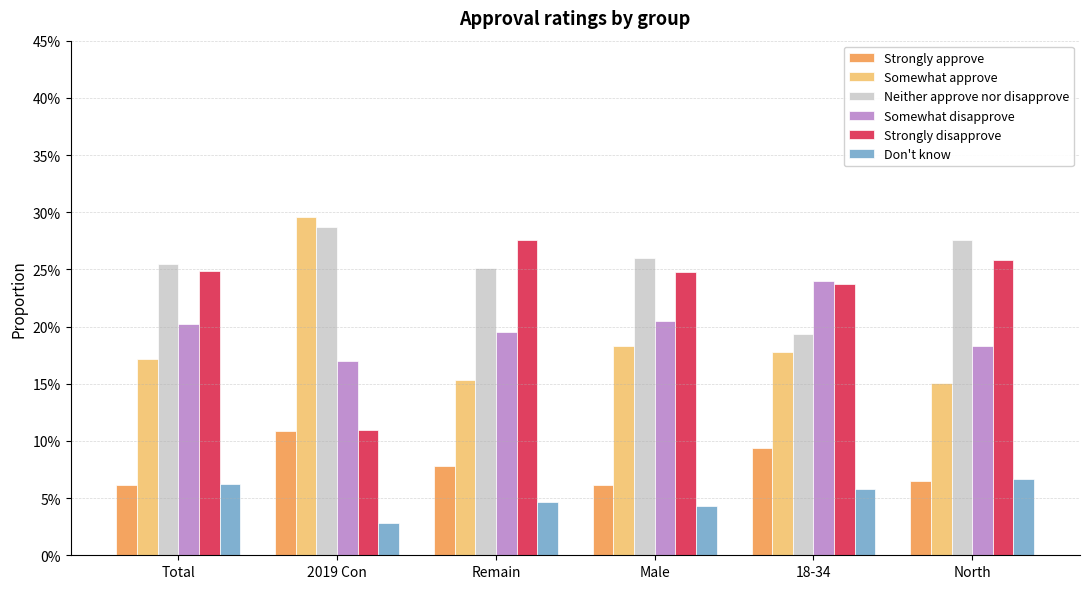

What is the value of the Neither approve nor disapprove bar at the 6th from the left?

0.3